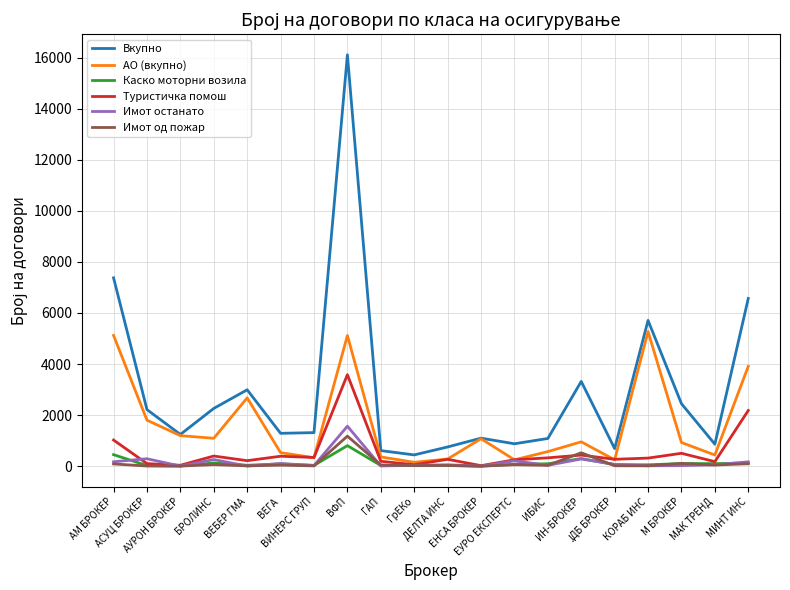

True or false: Вкупно and Имот останато intersect in this chart.

False